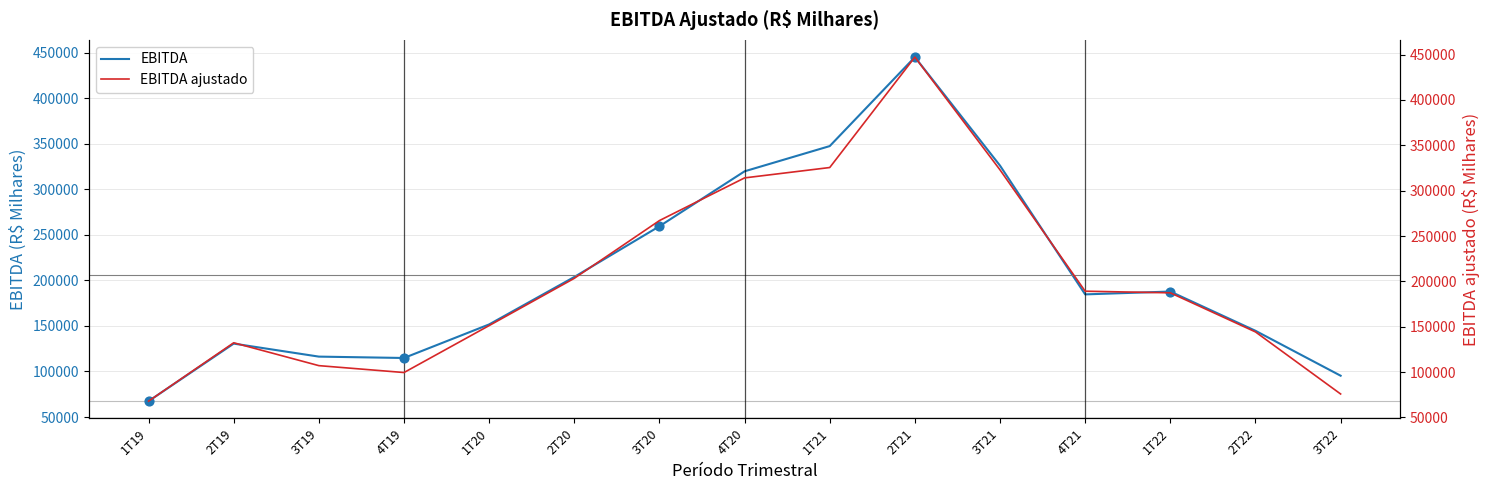

What are all the series names shown in the legend?

EBITDA, EBITDA ajustado